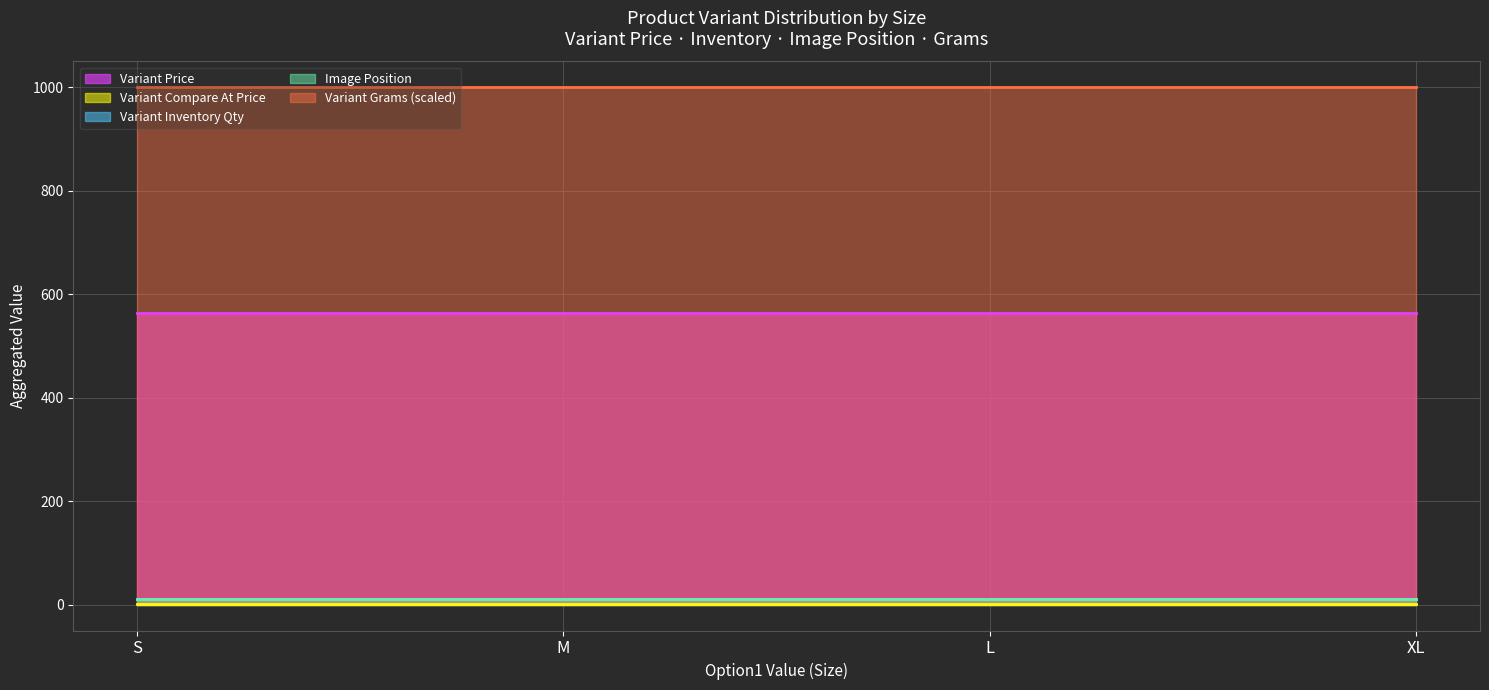

True or false: Variant Price and Image Position intersect in this chart.

False